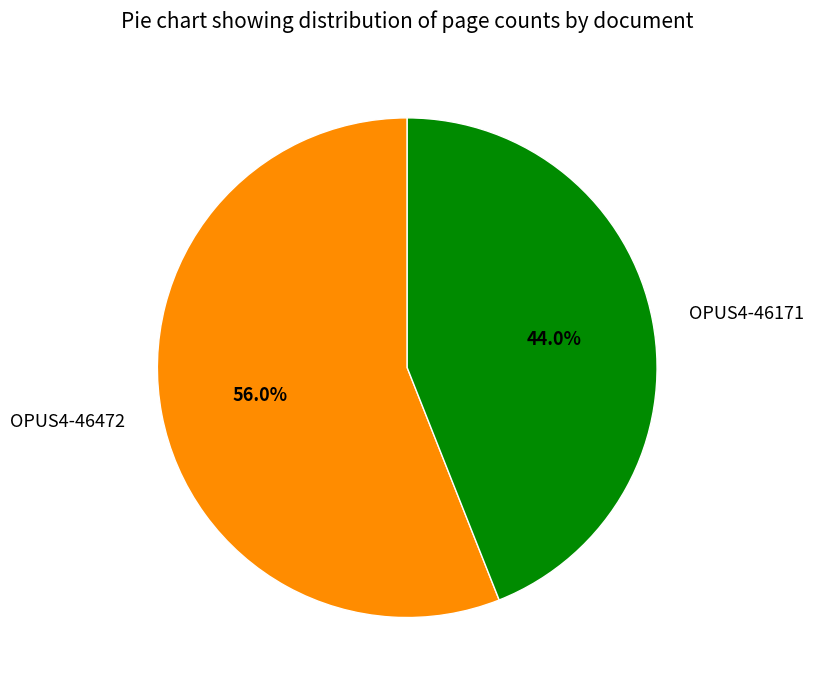

The OPUS4-46472 slice represents 56% of the pie. True or false?

True